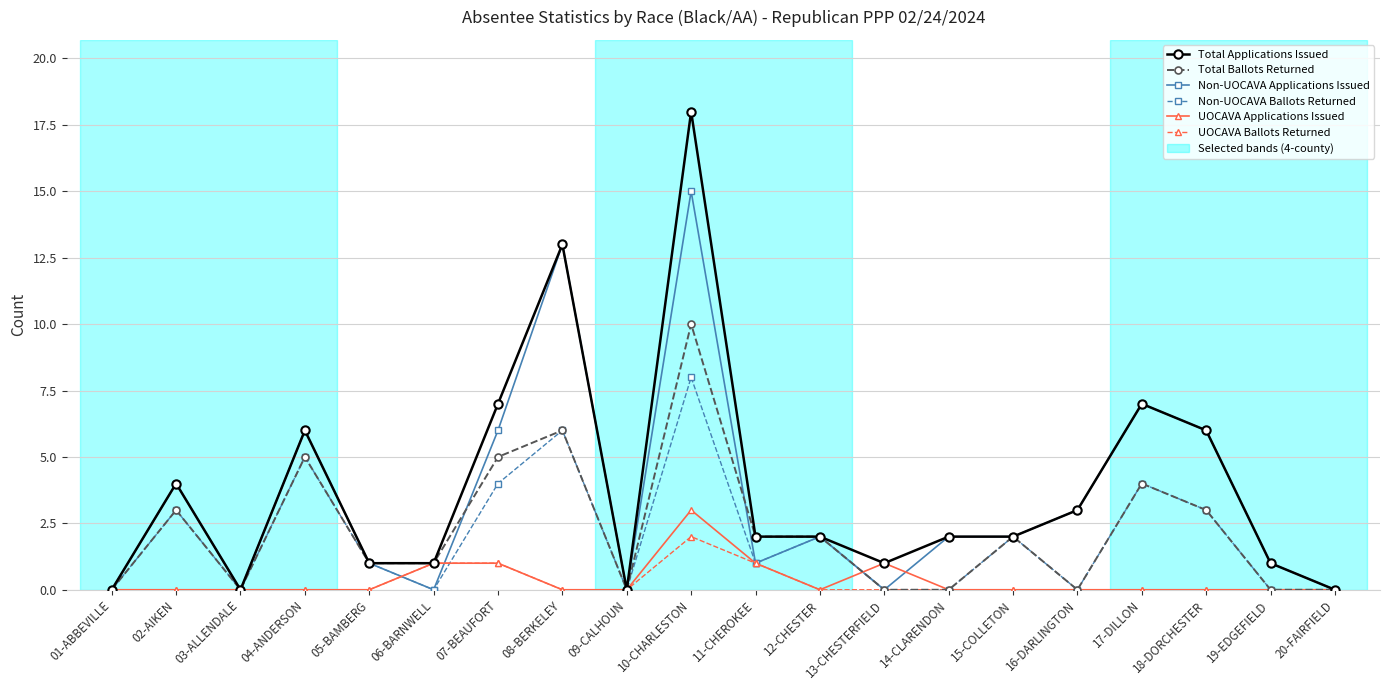

Reading left to right, extract all data points from this chart.

Total Applications Issued: 01-ABBEVILLE=0	02-AIKEN=4	03-ALLENDALE=0	04-ANDERSON=6	05-BAMBERG=1	06-BARNWELL=1	07-BEAUFORT=7	08-BERKELEY=13	09-CALHOUN=0	10-CHARLESTON=18	11-CHEROKEE=2	12-CHESTER=2	13-CHESTERFIELD=1	14-CLARENDON=2	15-COLLETON=2	16-DARLINGTON=3	17-DILLON=7	18-DORCHESTER=6	19-EDGEFIELD=1	20-FAIRFIELD=0
Total Ballots Returned: 01-ABBEVILLE=0	02-AIKEN=3	03-ALLENDALE=0	04-ANDERSON=5	05-BAMBERG=1	06-BARNWELL=1	07-BEAUFORT=5	08-BERKELEY=6	09-CALHOUN=0	10-CHARLESTON=10	11-CHEROKEE=2	12-CHESTER=2	13-CHESTERFIELD=0	14-CLARENDON=0	15-COLLETON=2	16-DARLINGTON=0	17-DILLON=4	18-DORCHESTER=3	19-EDGEFIELD=0	20-FAIRFIELD=0
Non-UOCAVA Applications Issued: 01-ABBEVILLE=0	02-AIKEN=4	03-ALLENDALE=0	04-ANDERSON=6	05-BAMBERG=1	06-BARNWELL=0	07-BEAUFORT=6	08-BERKELEY=13	09-CALHOUN=0	10-CHARLESTON=15	11-CHEROKEE=1	12-CHESTER=2	13-CHESTERFIELD=0	14-CLARENDON=2	15-COLLETON=2	16-DARLINGTON=3	17-DILLON=7	18-DORCHESTER=6	19-EDGEFIELD=1	20-FAIRFIELD=0
Non-UOCAVA Ballots Returned: 01-ABBEVILLE=0	02-AIKEN=3	03-ALLENDALE=0	04-ANDERSON=5	05-BAMBERG=1	06-BARNWELL=0	07-BEAUFORT=4	08-BERKELEY=6	09-CALHOUN=0	10-CHARLESTON=8	11-CHEROKEE=1	12-CHESTER=2	13-CHESTERFIELD=0	14-CLARENDON=0	15-COLLETON=2	16-DARLINGTON=0	17-DILLON=4	18-DORCHESTER=3	19-EDGEFIELD=0	20-FAIRFIELD=0
UOCAVA Applications Issued: 01-ABBEVILLE=0	02-AIKEN=0	03-ALLENDALE=0	04-ANDERSON=0	05-BAMBERG=0	06-BARNWELL=1	07-BEAUFORT=1	08-BERKELEY=0	09-CALHOUN=0	10-CHARLESTON=3	11-CHEROKEE=1	12-CHESTER=0	13-CHESTERFIELD=1	14-CLARENDON=0	15-COLLETON=0	16-DARLINGTON=0	17-DILLON=0	18-DORCHESTER=0	19-EDGEFIELD=0	20-FAIRFIELD=0
UOCAVA Ballots Returned: 01-ABBEVILLE=0	02-AIKEN=0	03-ALLENDALE=0	04-ANDERSON=0	05-BAMBERG=0	06-BARNWELL=1	07-BEAUFORT=1	08-BERKELEY=0	09-CALHOUN=0	10-CHARLESTON=2	11-CHEROKEE=1	12-CHESTER=0	13-CHESTERFIELD=0	14-CLARENDON=0	15-COLLETON=0	16-DARLINGTON=0	17-DILLON=0	18-DORCHESTER=0	19-EDGEFIELD=0	20-FAIRFIELD=0